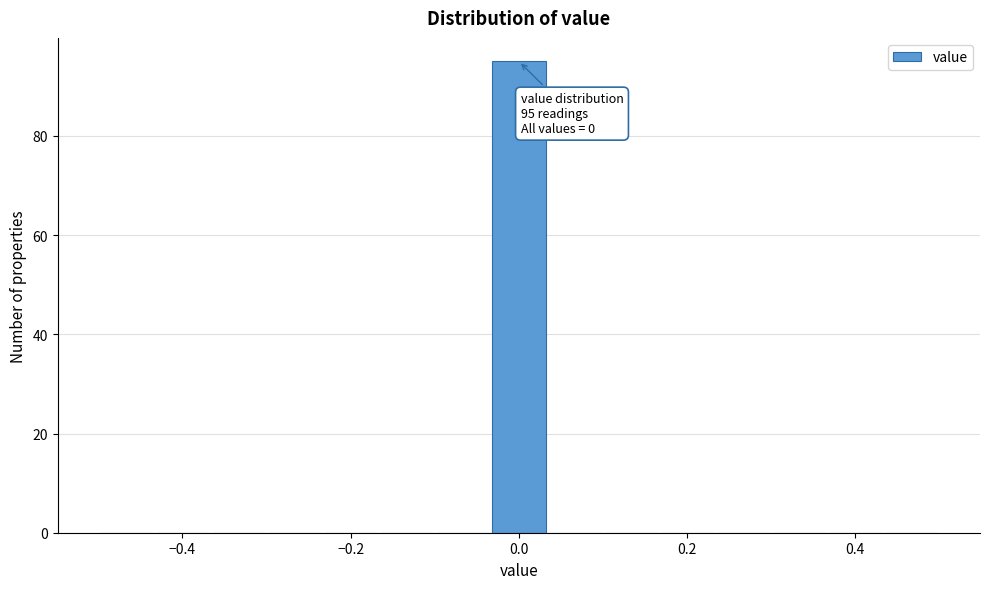

Read against the x-axis, roughly where is the centre of the tallest bar?

0.00